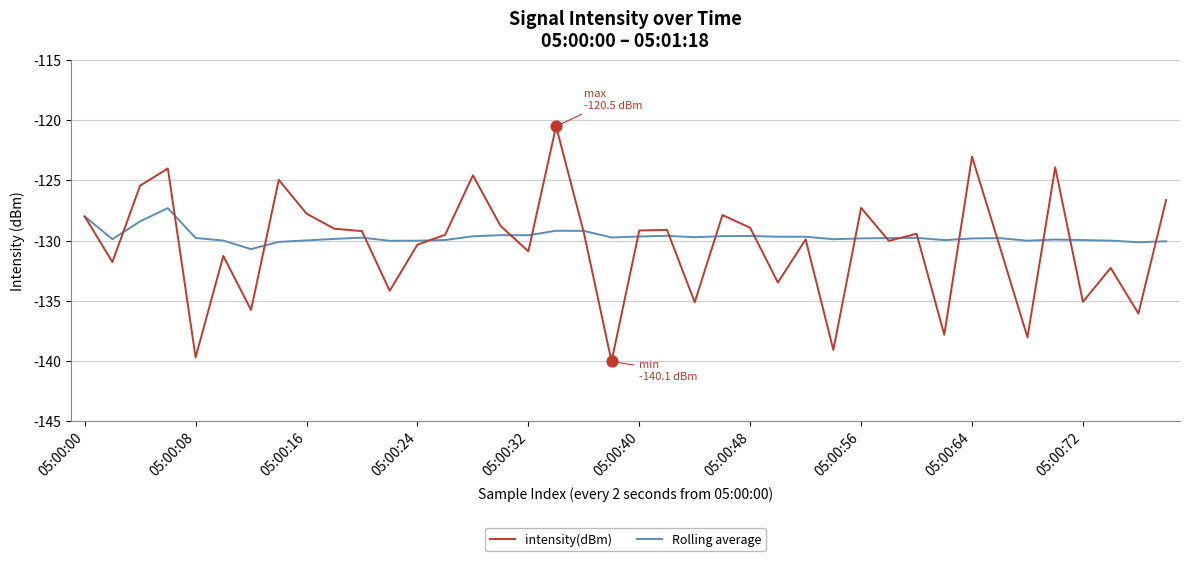

Which series has the widest spread of values?

intensity(dBm)